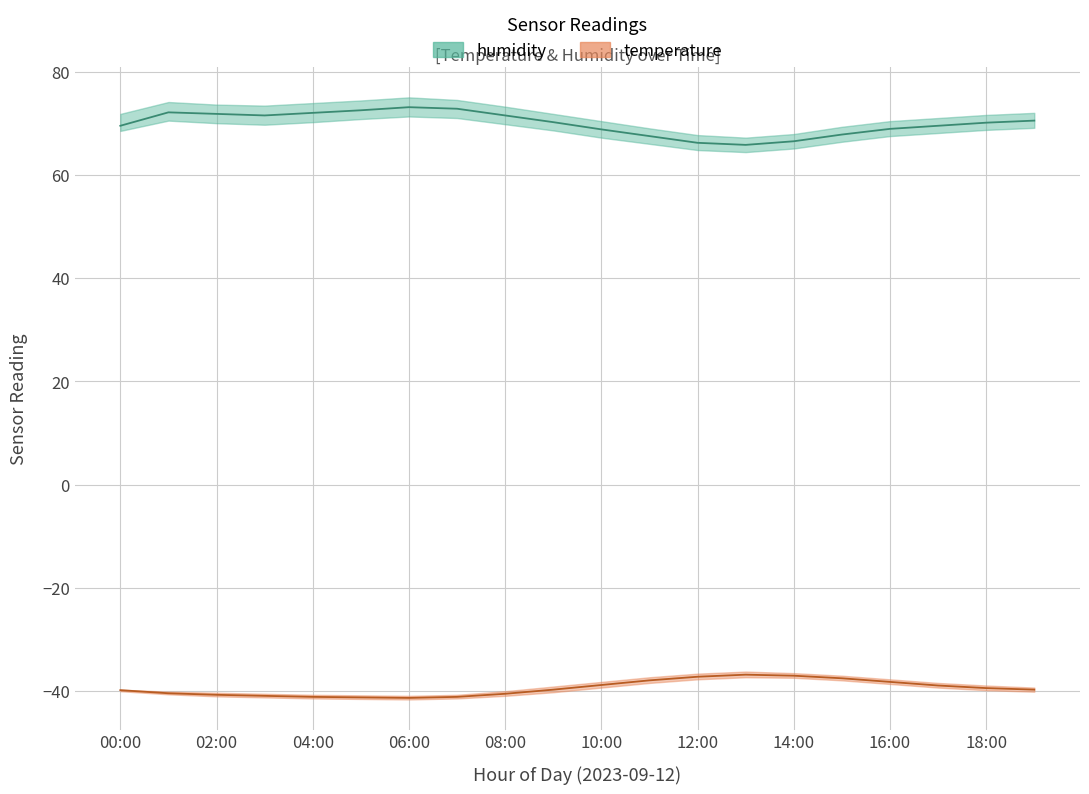

Which category has the lowest value in the temperature_lower series?

06:00